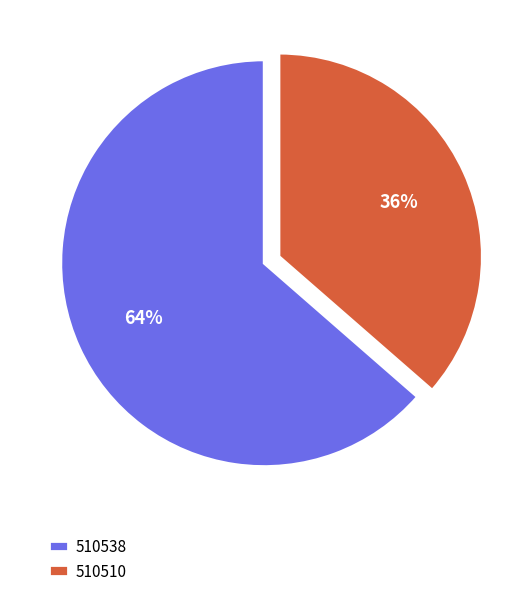

What percentage is the 510510 slice, to the nearest percent?

36%